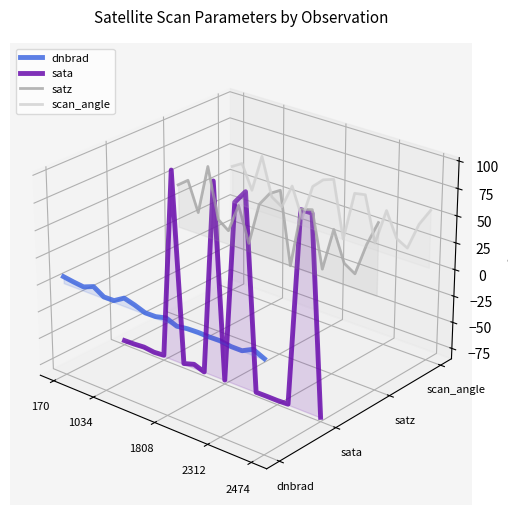

At which category does the chart reach its peak across all series?

2312